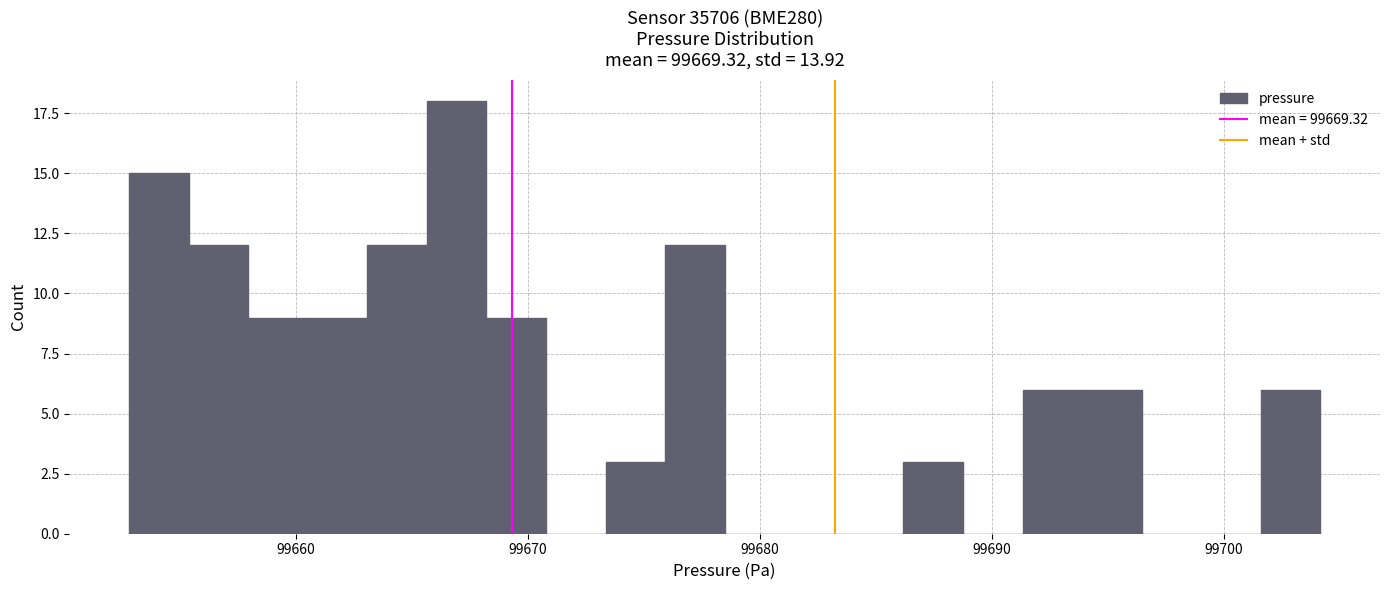

Read against the x-axis, roughly where is the centre of the tallest bar?

99667